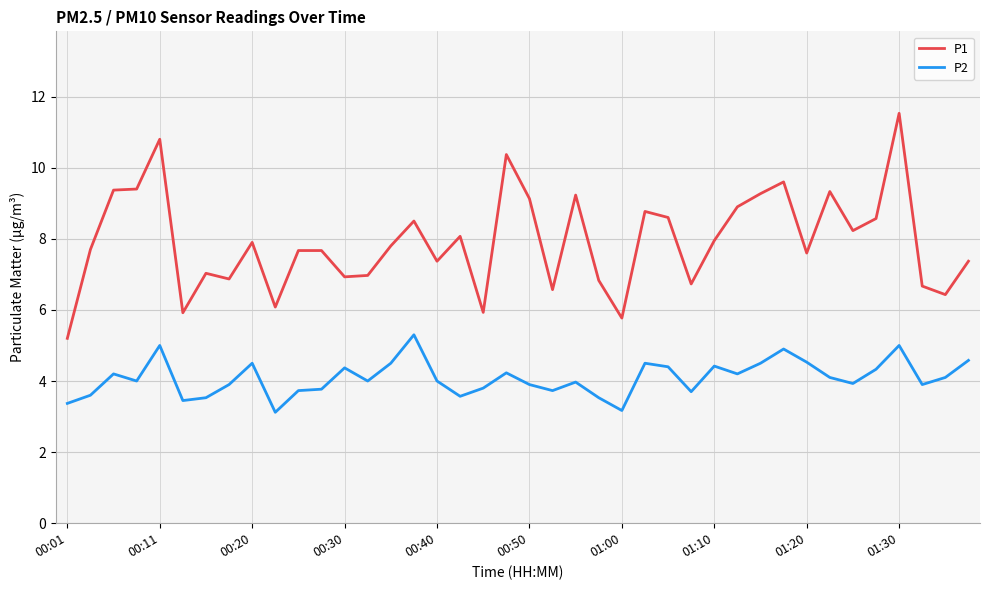

True or false: P1 and P2 intersect in this chart.

False